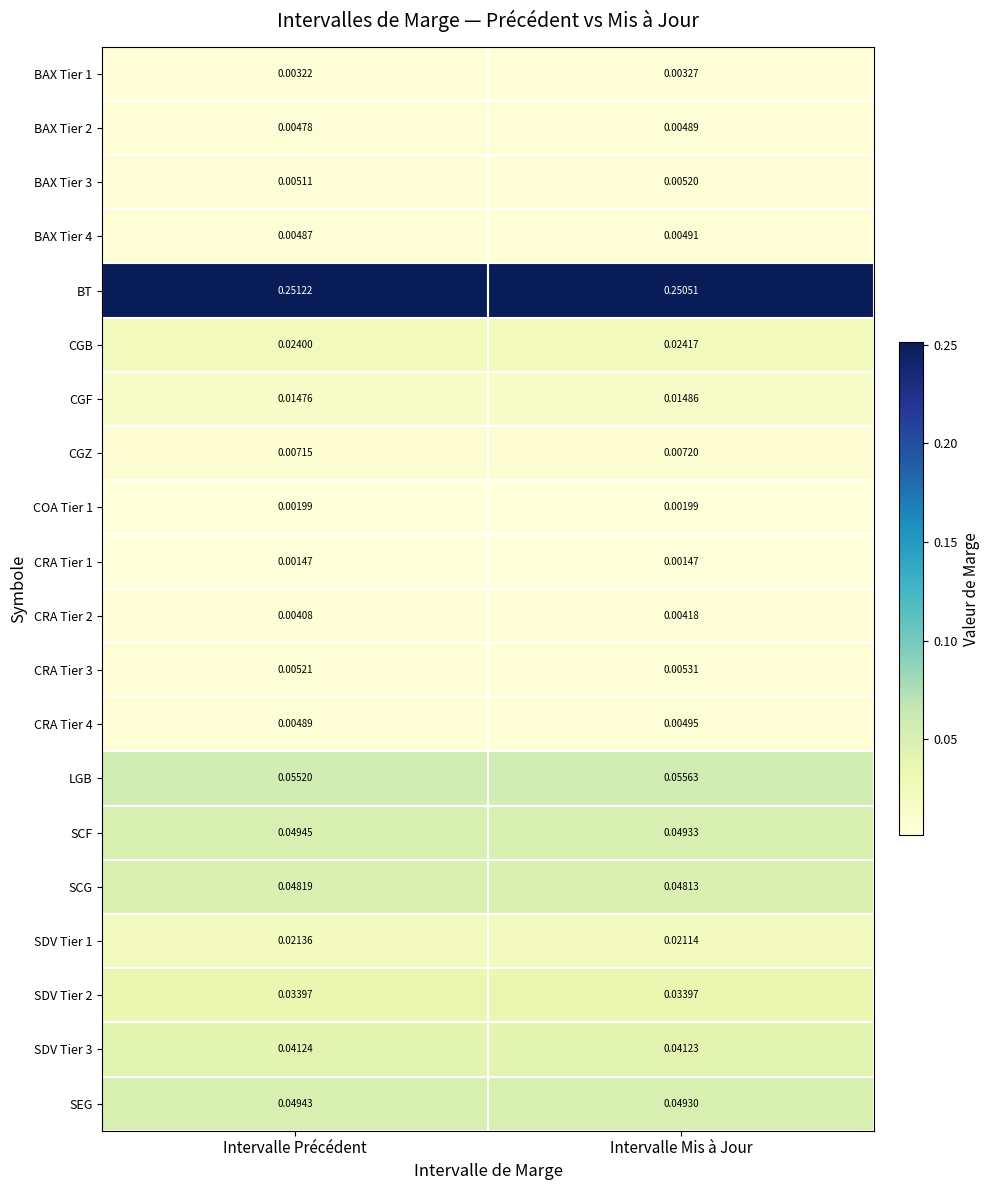

What is the total value across all series at Intervalle Précédent?

0.6